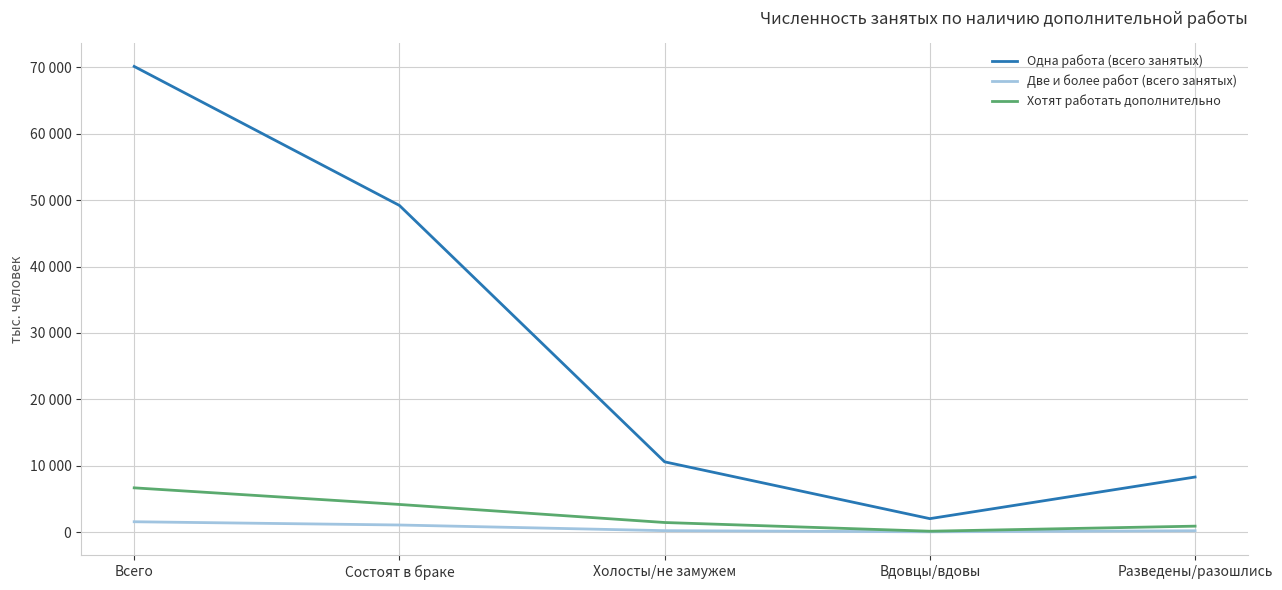

The value of Две и более работ (всего занятых) at Состоят в браке is 1899. True or false?

False